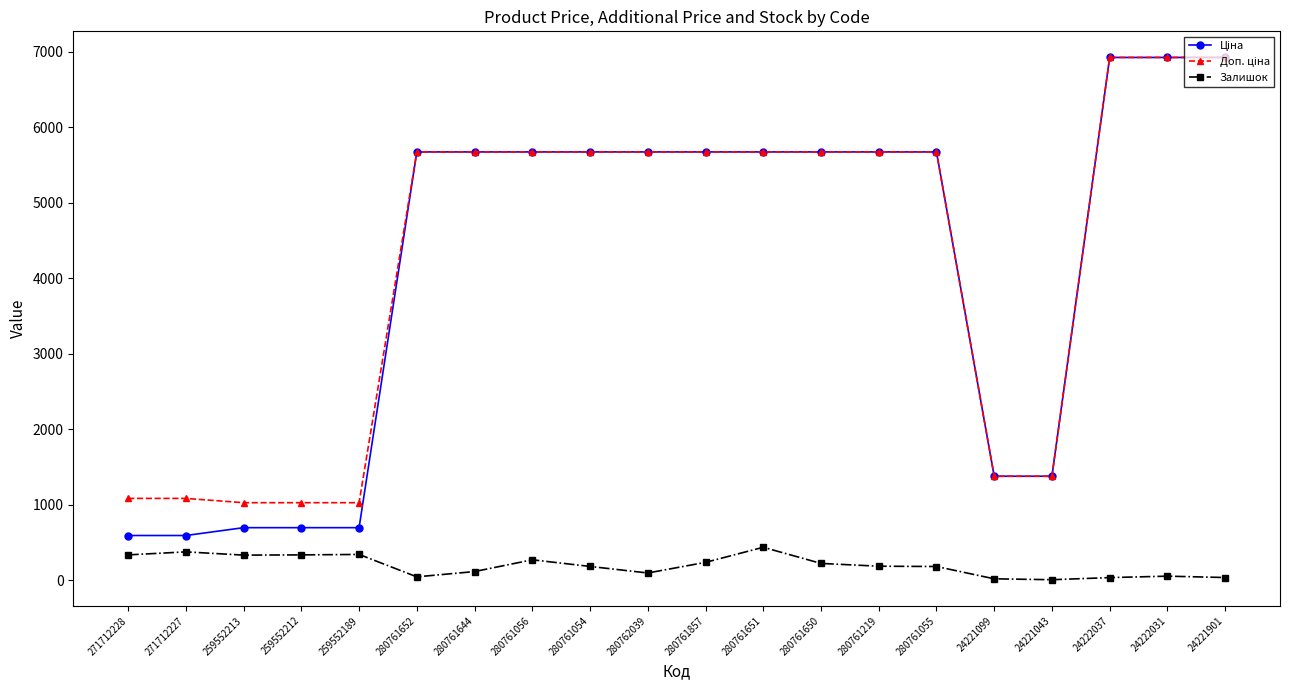

What is the total value across all series at 280761055?

11526.6